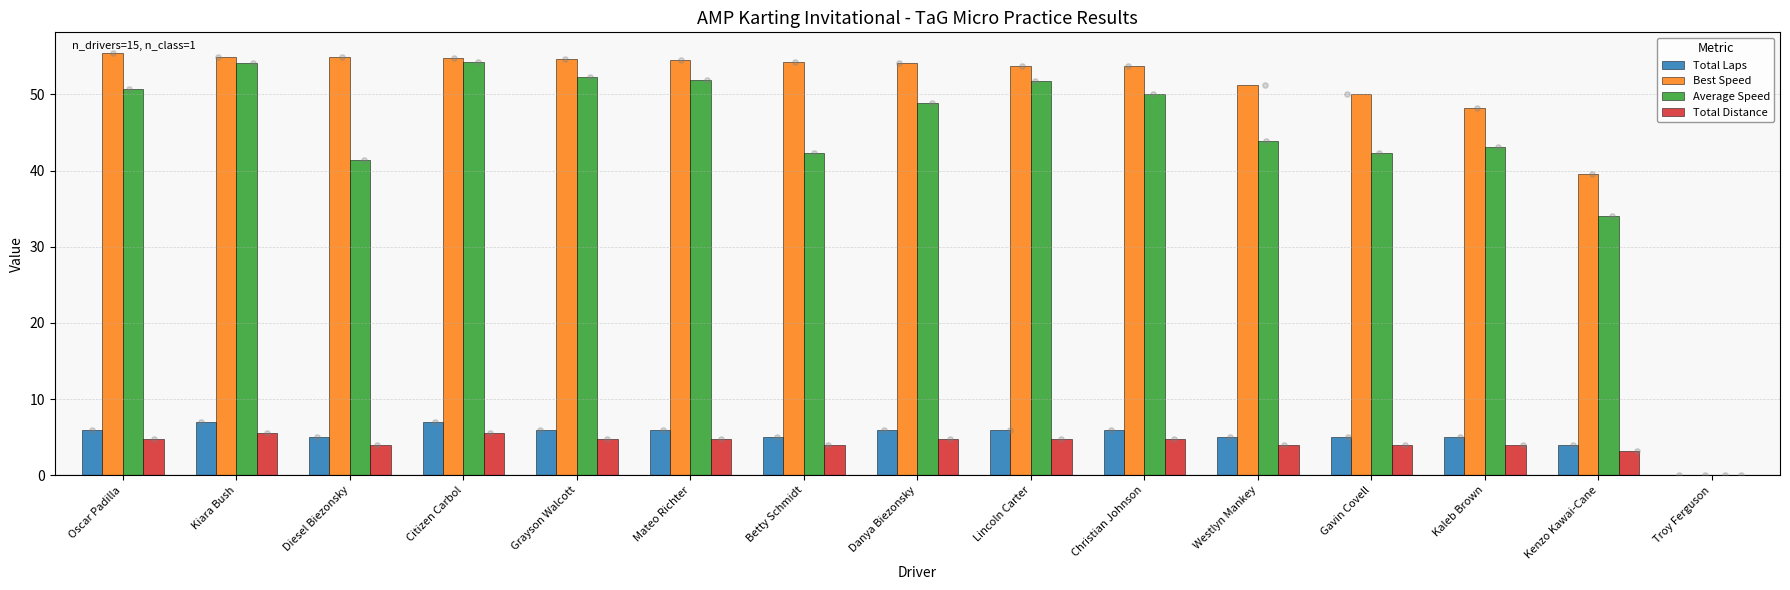

What are all the series names shown in the legend?

Total Laps, Best Speed, Average Speed, Total Distance